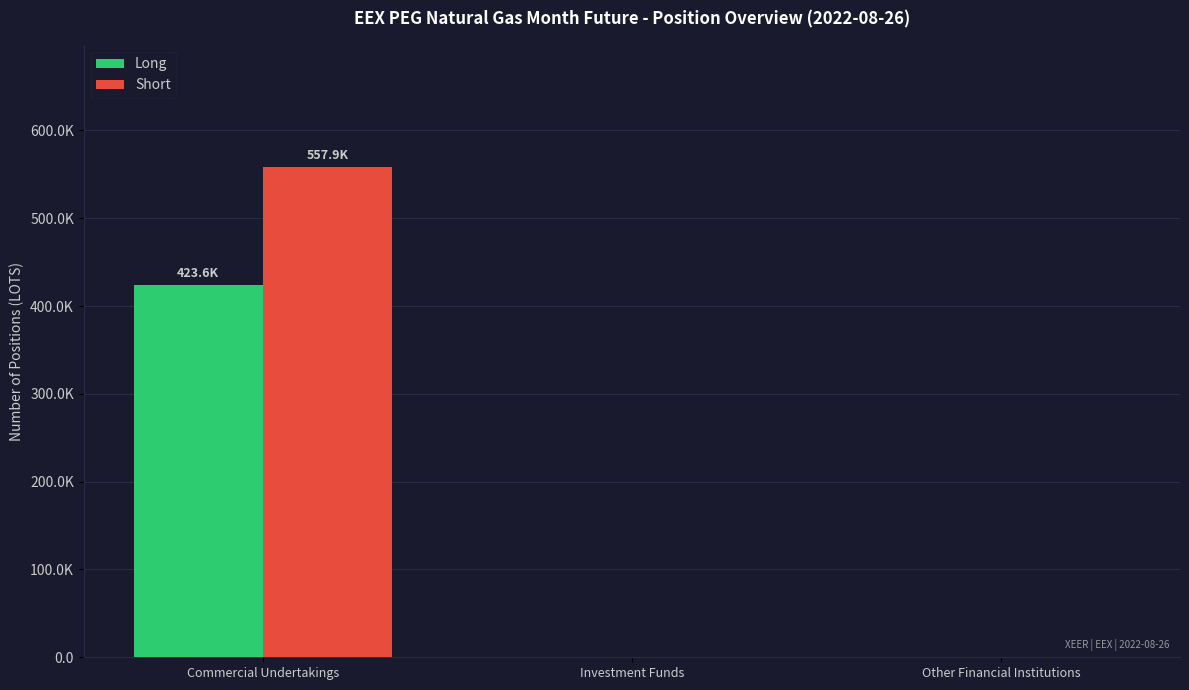

What are all the series names shown in the legend?

Long, Short